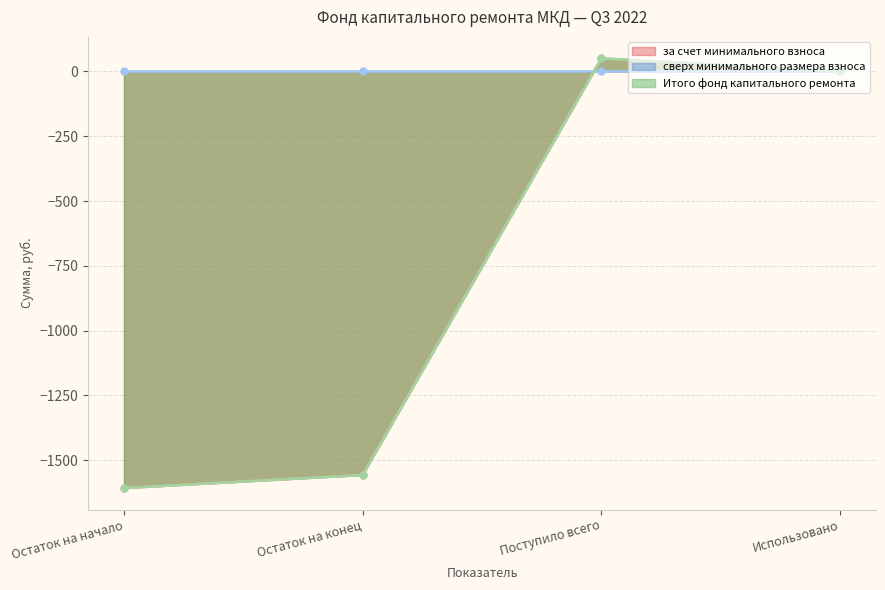

True or false: Итого фонд капитального ремонта has more than 0 interior local peaks.

True